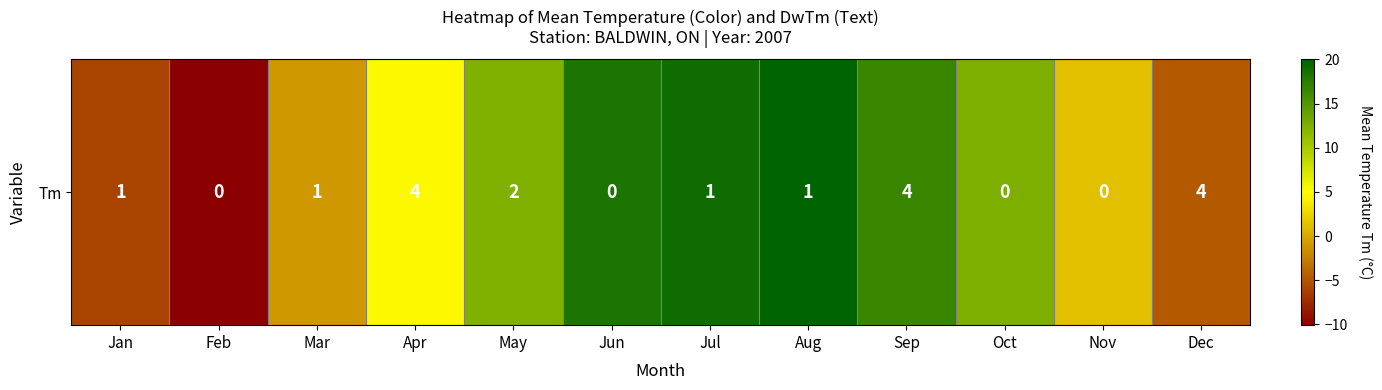

What is the smallest value displayed?

-10.1